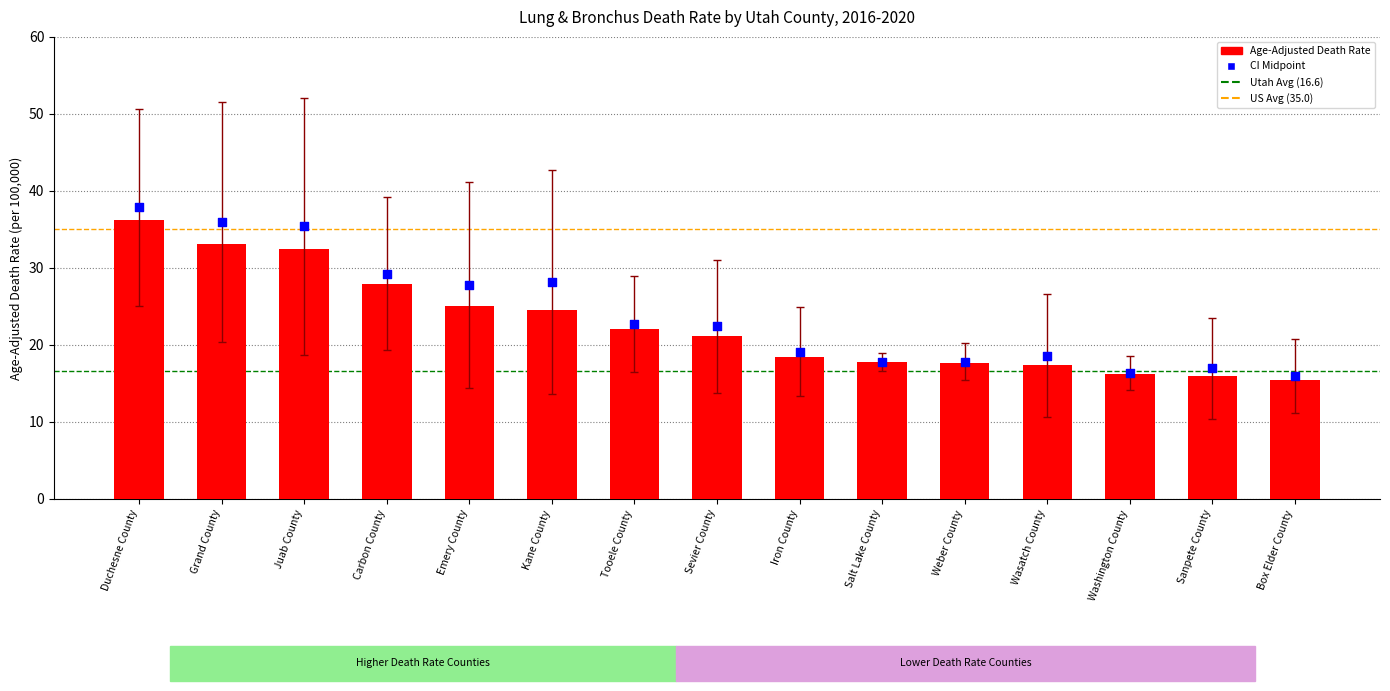

Which series has the largest total across all categories?

Upper CI